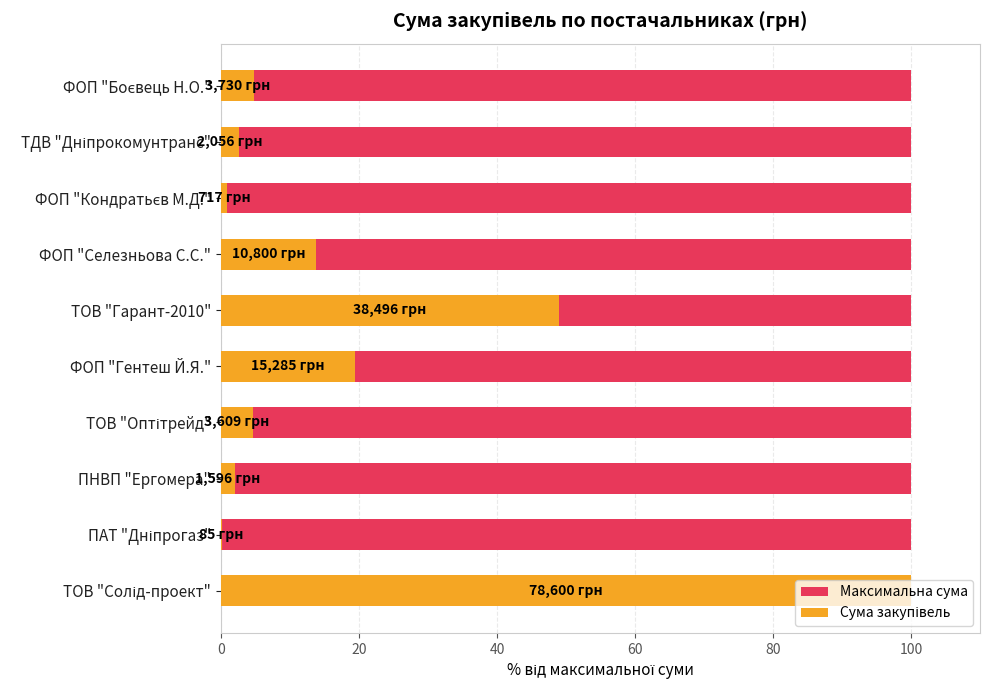

What is the value of the Сума закупівель bar at the 1st from the left?

100.0